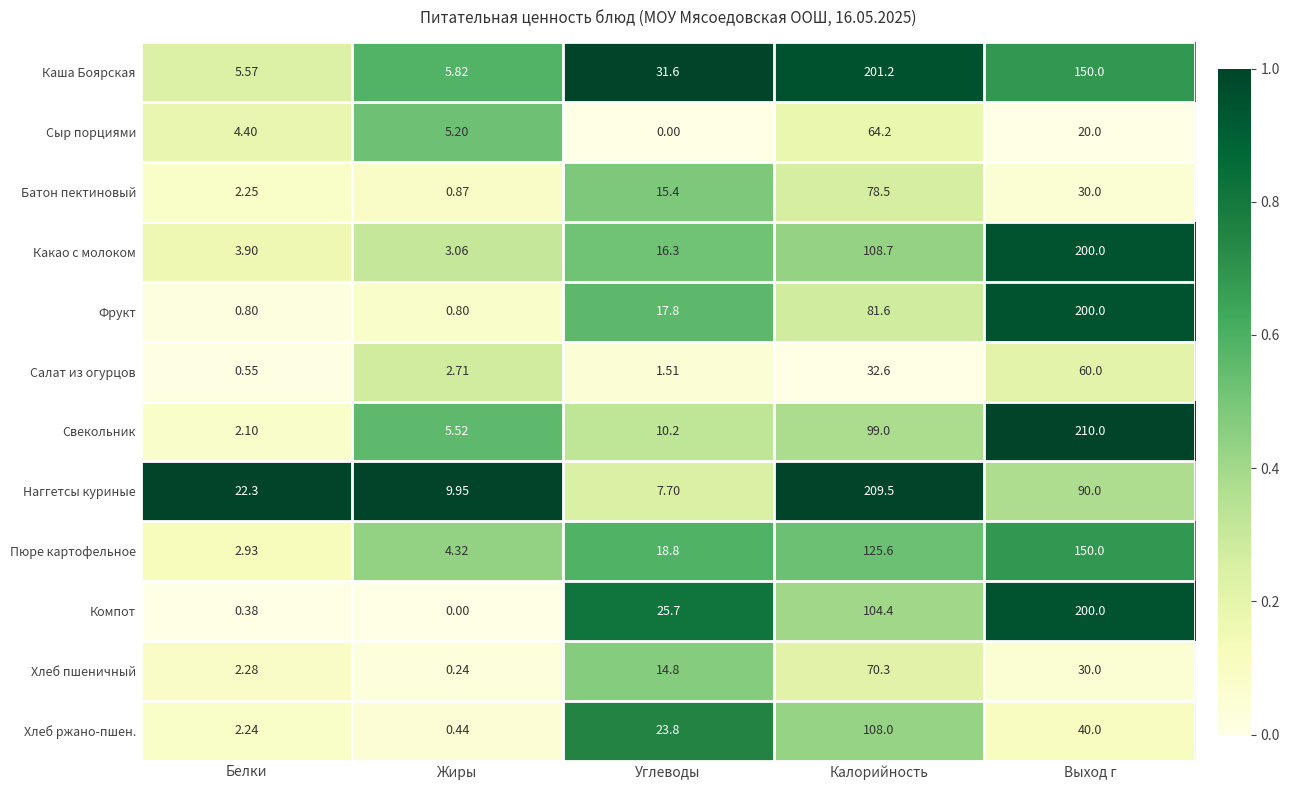

Rank the series at Жиры from lowest to highest value.

Компот, Хлеб пшеничный, Хлеб ржано-пшен., Фрукт, Батон пектиновый, Салат из огурцов, Какао с молоком, Пюре картофельное, Сыр порциями, Свекольник, Каша Боярская, Наггетсы куриные